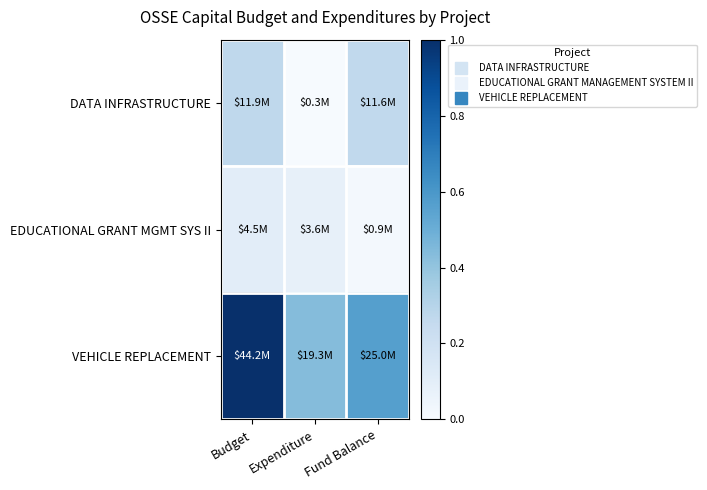

At which category does the chart reach its peak across all series?

Budget